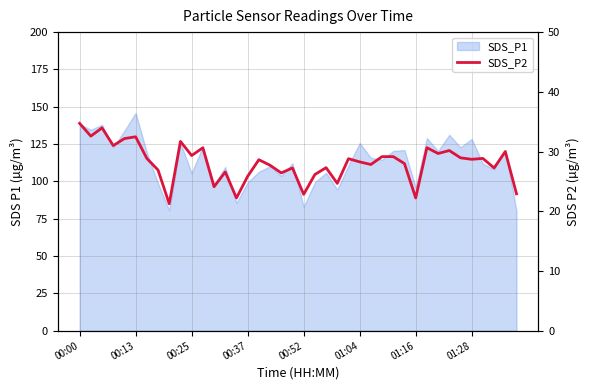

What is the ratio of the value at 25 to the value at 00:52?

0.9